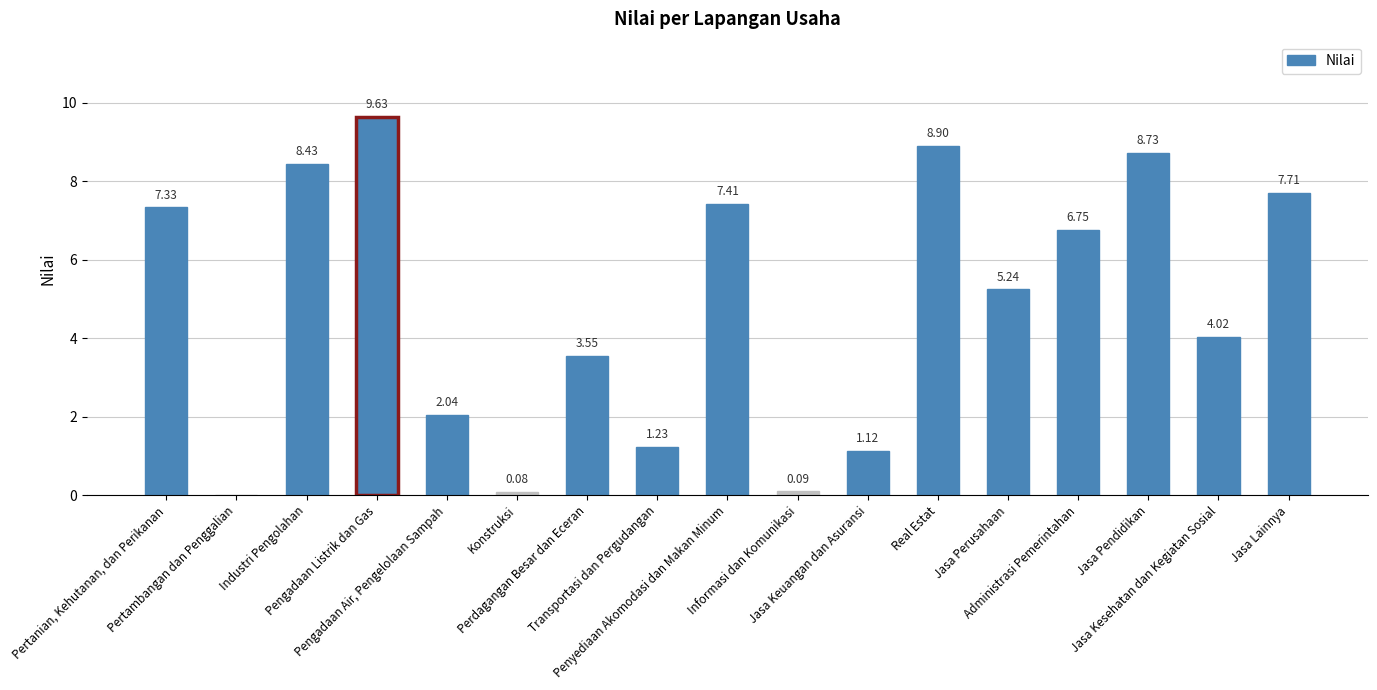

What is the sum of all values?

82.3